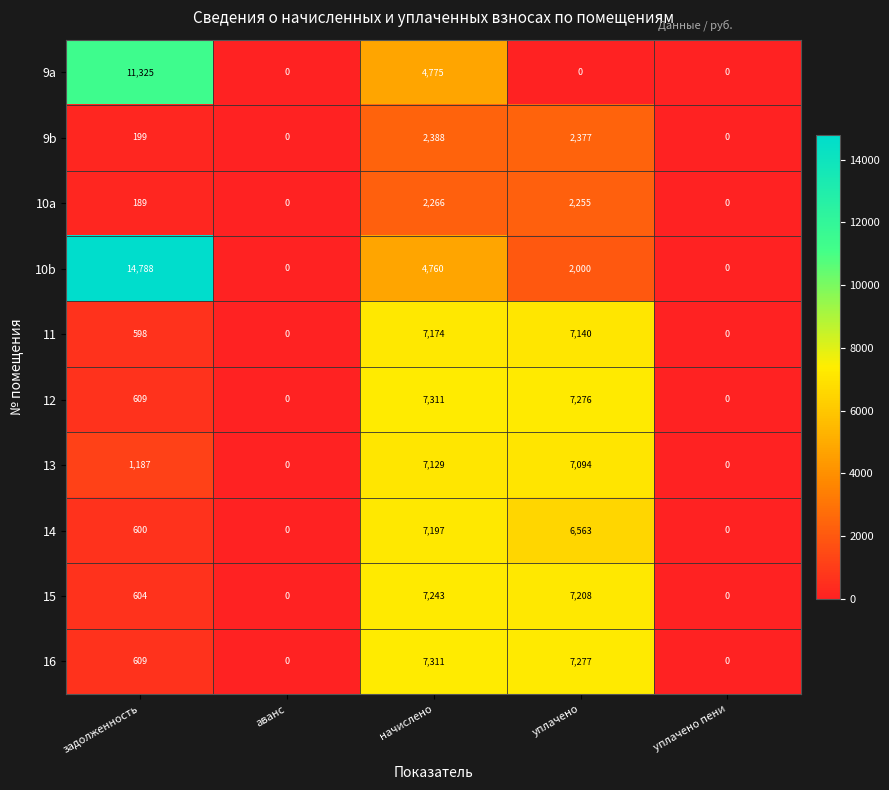

The 11 series shows 0 at аванс. True or false?

True